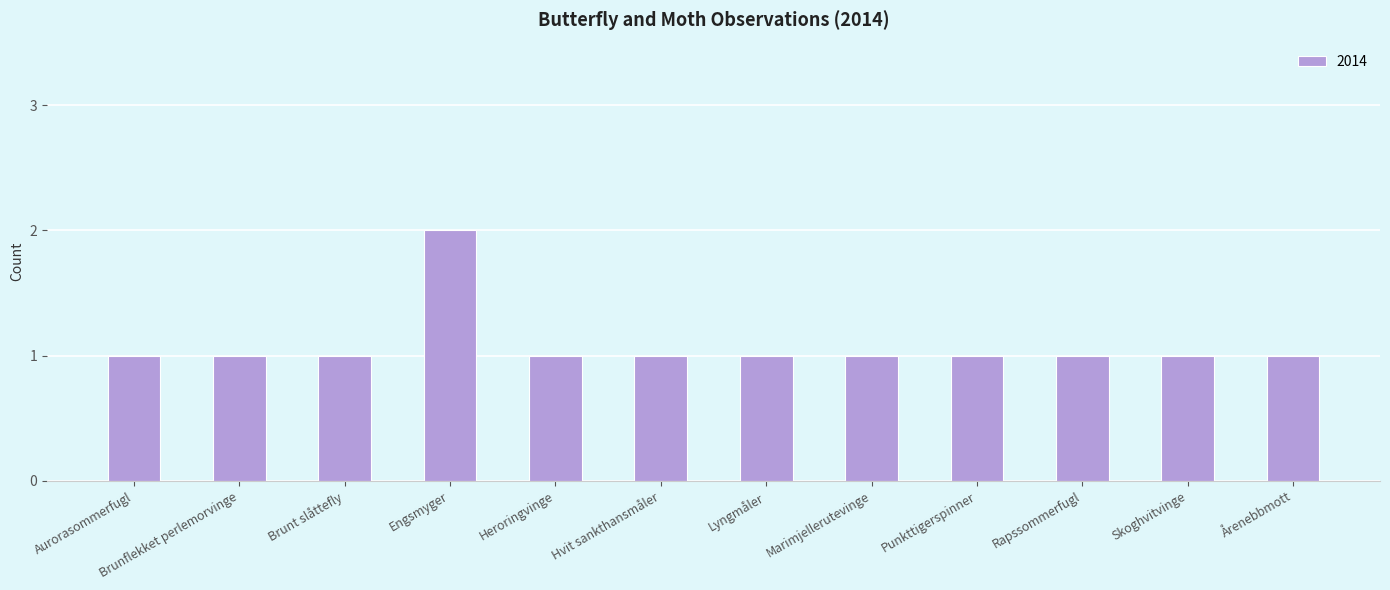

What position from the left is Heroringvinge?

5